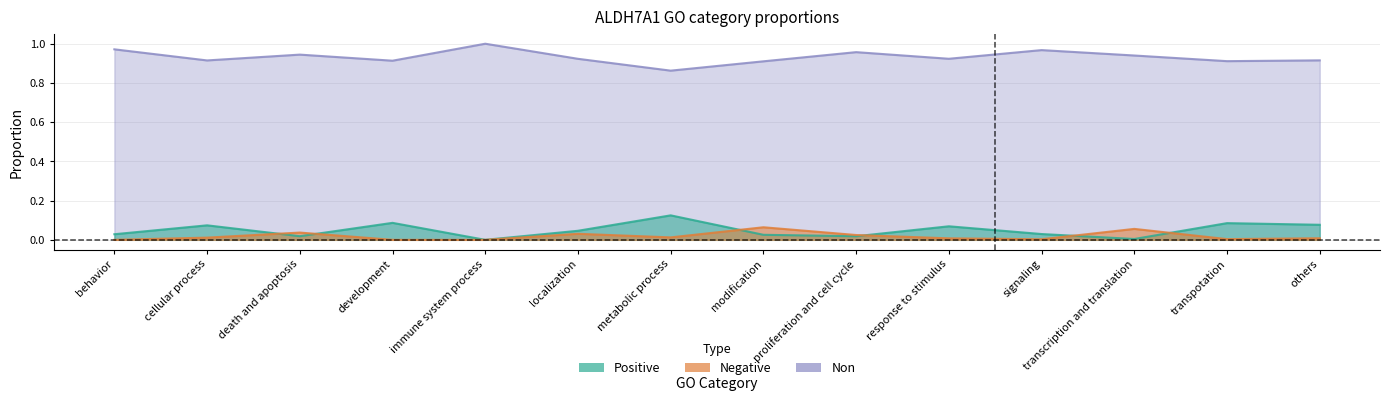

What is the sum of all positive values?

0.7